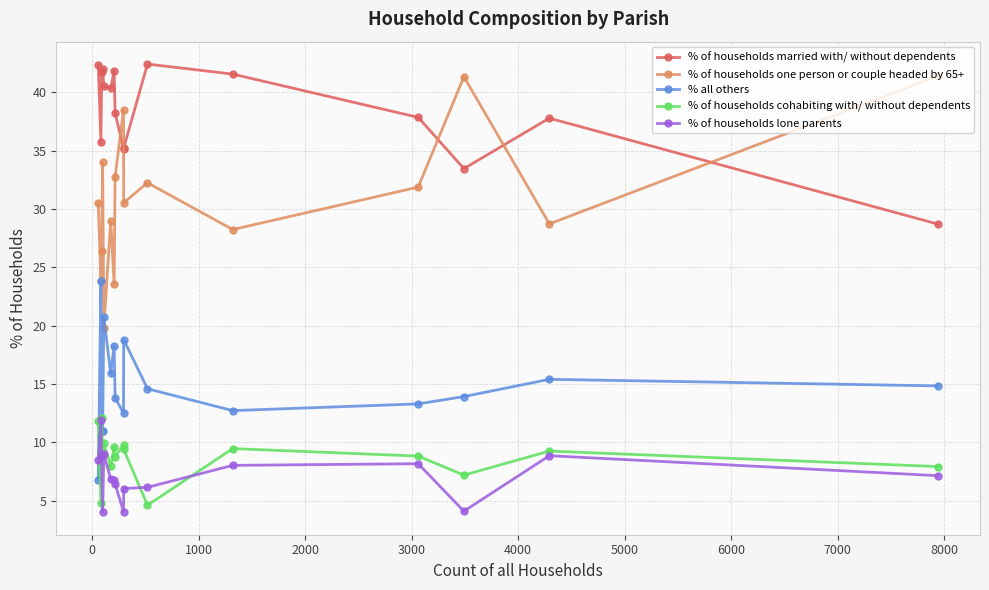

Which series has the largest total across all categories?

% of households married with/ without dependents